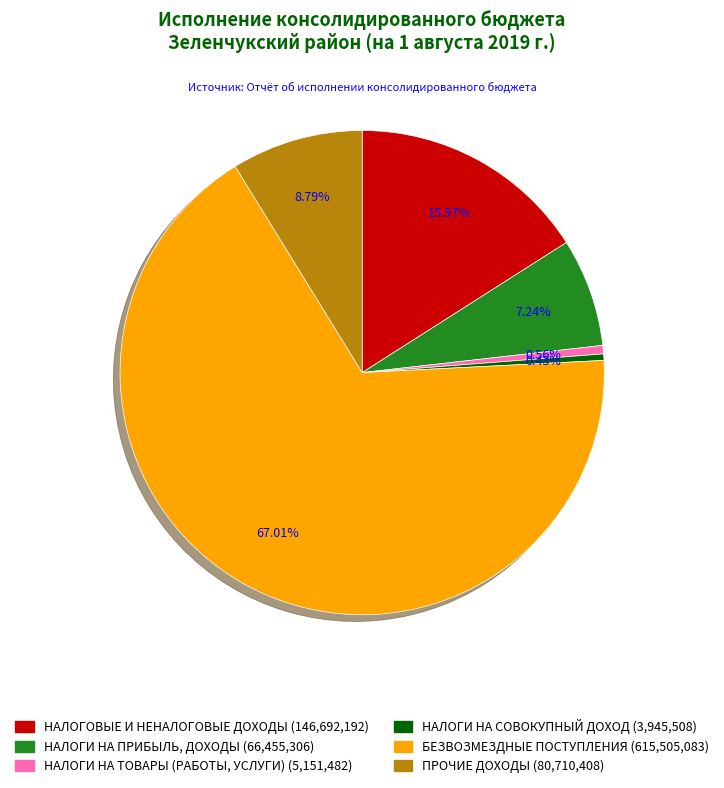

Between НАЛОГОВЫЕ И НЕНАЛОГОВЫЕ ДОХОДЫ and НАЛОГИ НА СОВОКУПНЫЙ ДОХОД, which is larger?

НАЛОГОВЫЕ И НЕНАЛОГОВЫЕ ДОХОДЫ